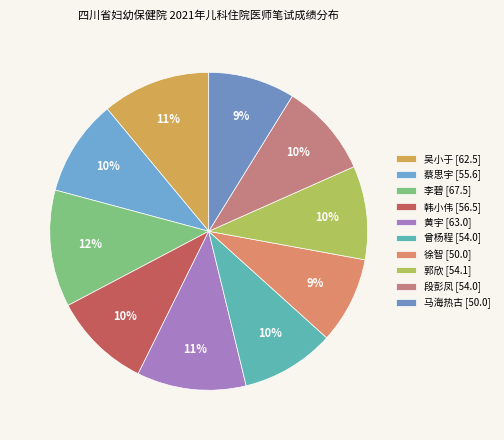

To the nearest percent, what percentage of the pie is 马海热古?

9%